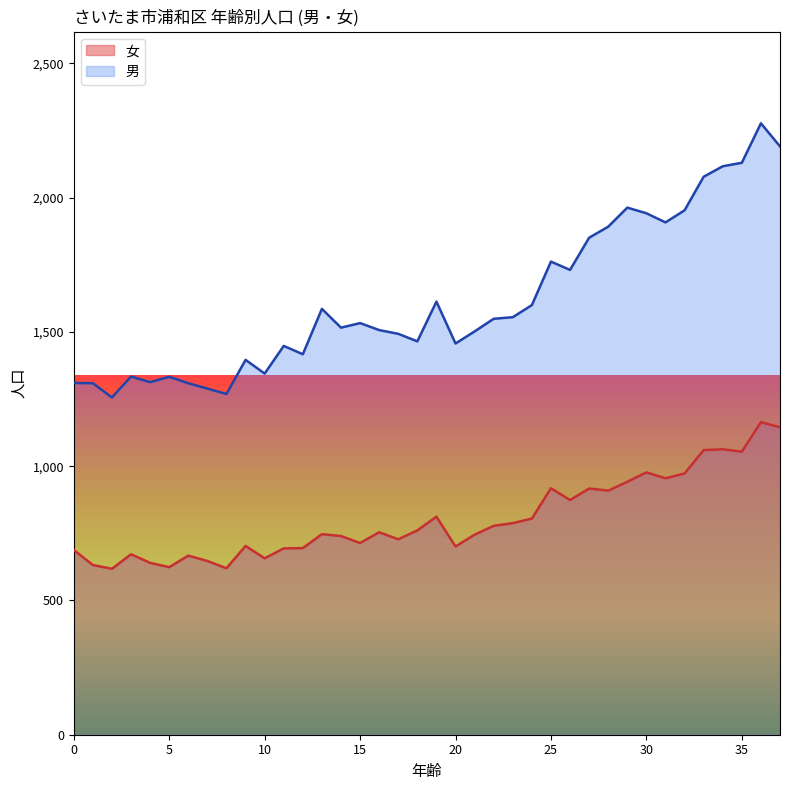

What is the sum of the 男 values at 5 and 25?

3095